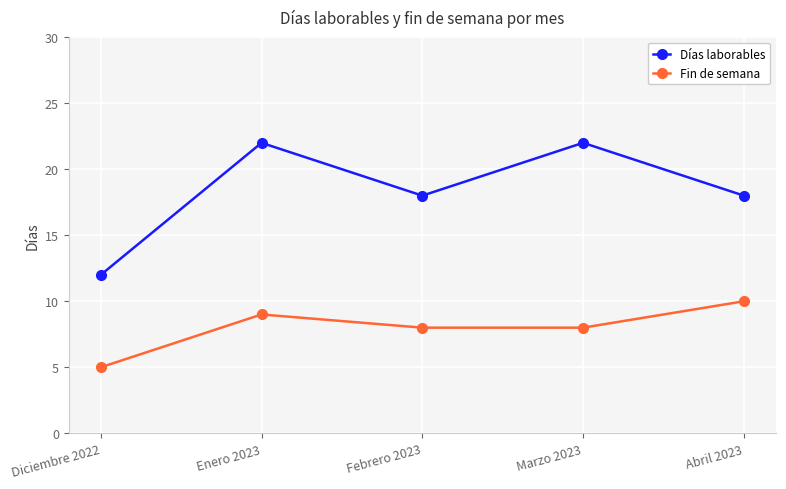

Rank the series at Abril 2023 from lowest to highest value.

Fin de semana, Días laborables